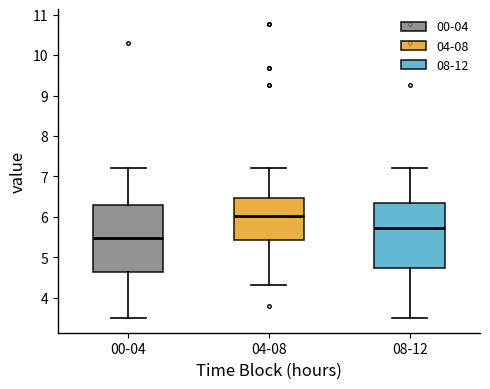

Reading left to right, transcribe this box plot: for each box, give where its median line is, the range the box spans, and where its two whiskers end, as read against the y-axis. The values are not printed on the chart, so give them approximately, as read against the axis.

00-04: median 5.5, box 4.6 to 6.3, whiskers 3.5 to 7.2
04-08: median 6.0, box 5.4 to 6.5, whiskers 4.3 to 7.2
08-12: median 5.7, box 4.7 to 6.3, whiskers 3.5 to 7.2